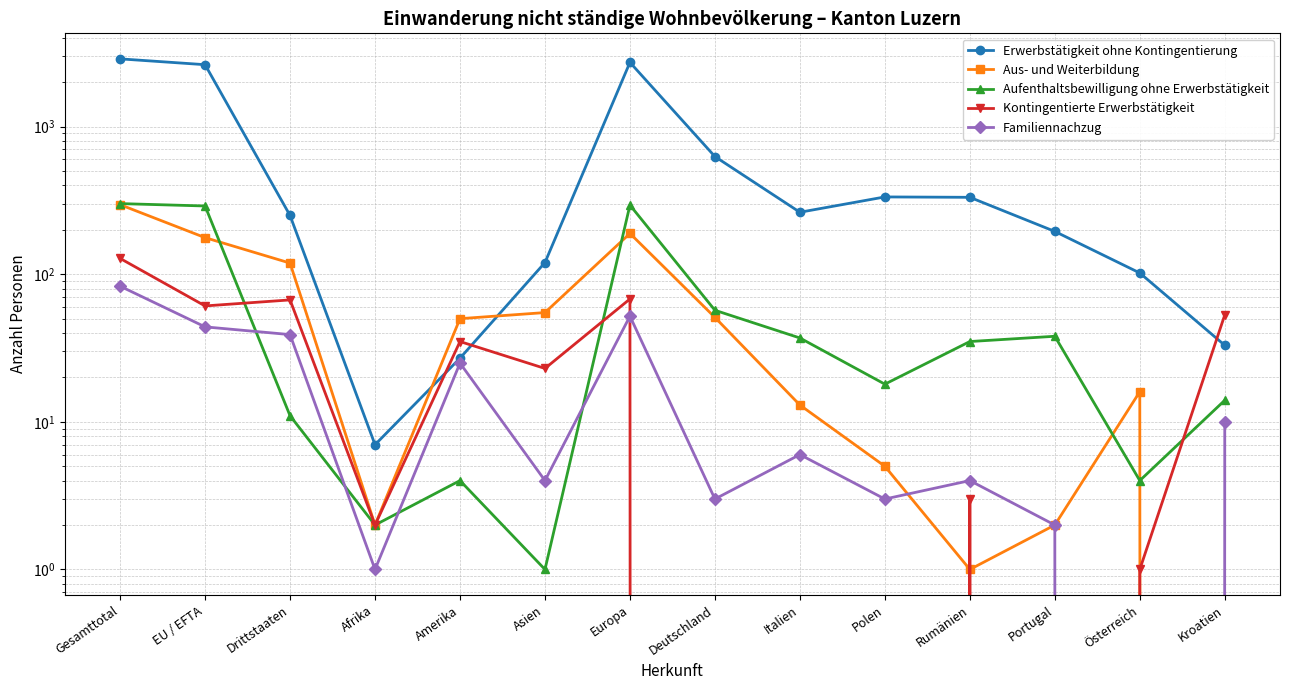

At which category is the sum across all series the highest?

Gesamttotal